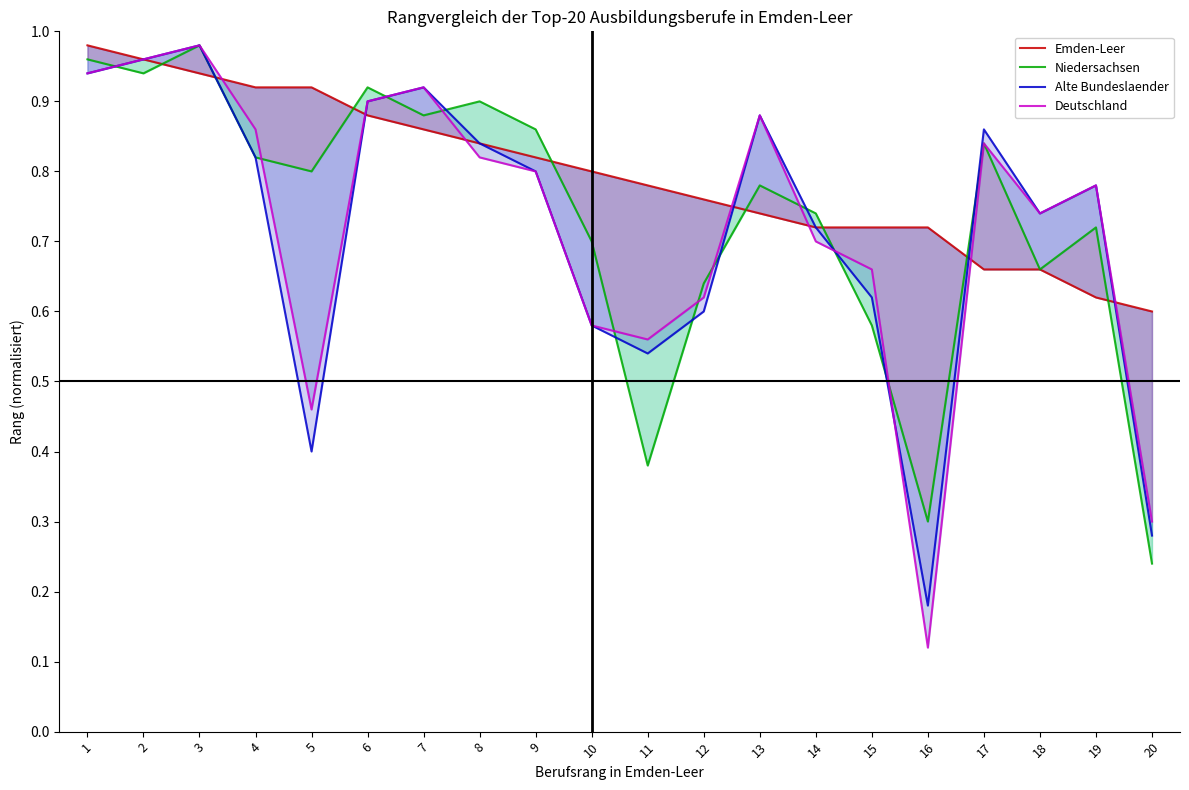

Is it true that Alte Bundeslaender equals 0.2 at 10?

False